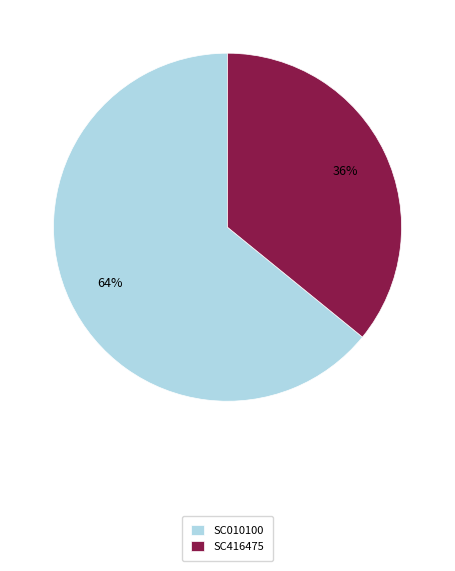

What is the majority slice?

SC010100